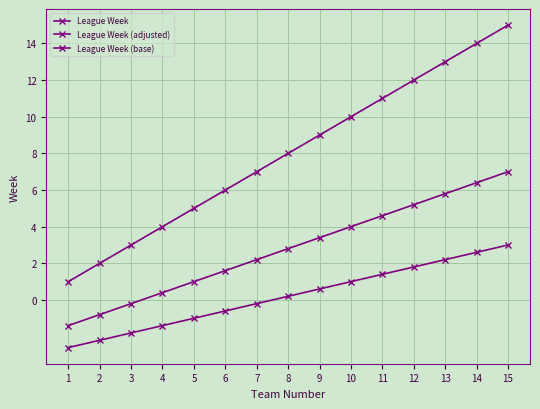

How many distinct data groups are displayed?

3